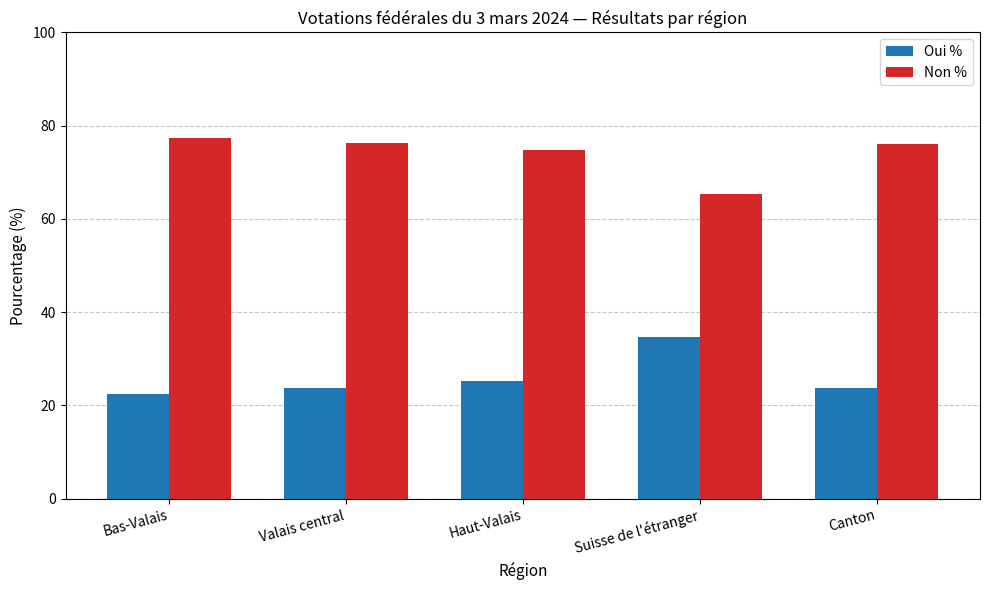

Are the bars grouped side by side (vs. stacked)?

Yes